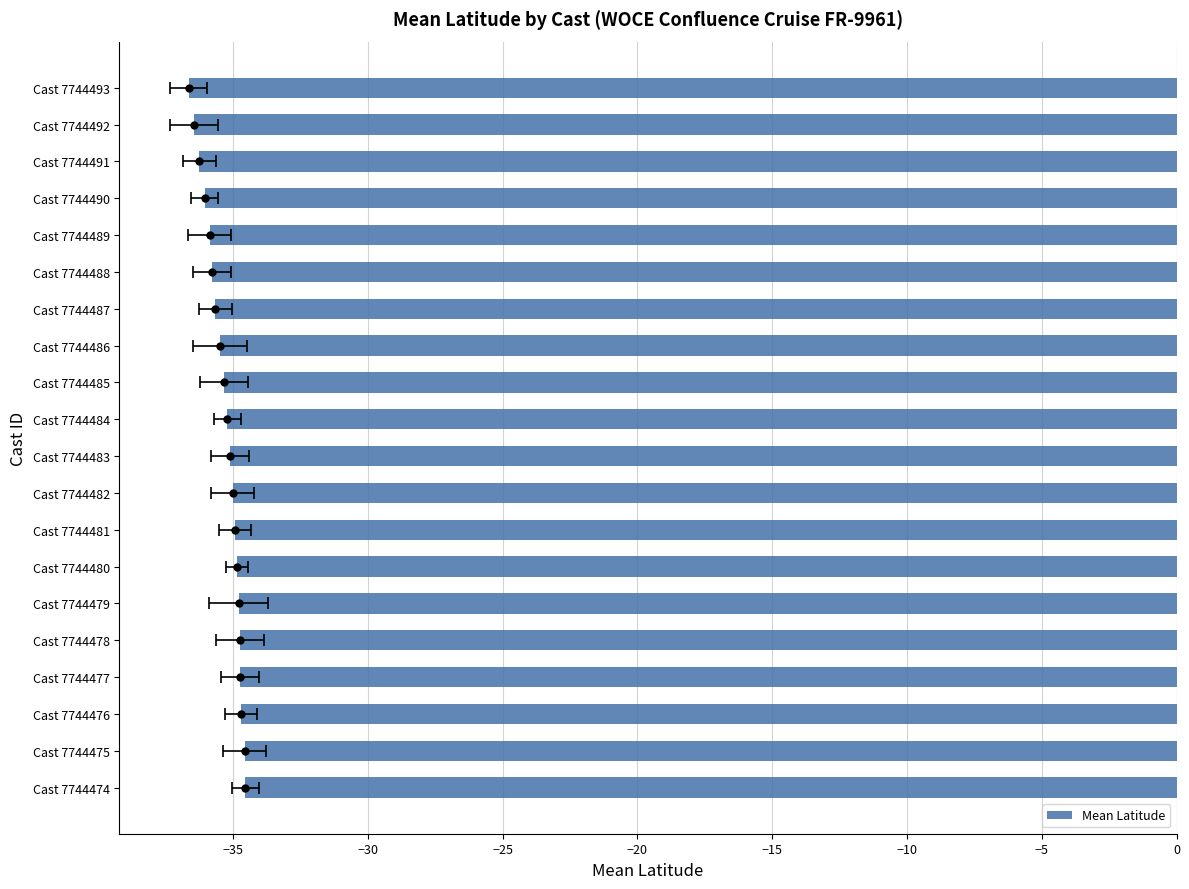

Between Cast 7744481 and Cast 7744476, which is larger?

Cast 7744476